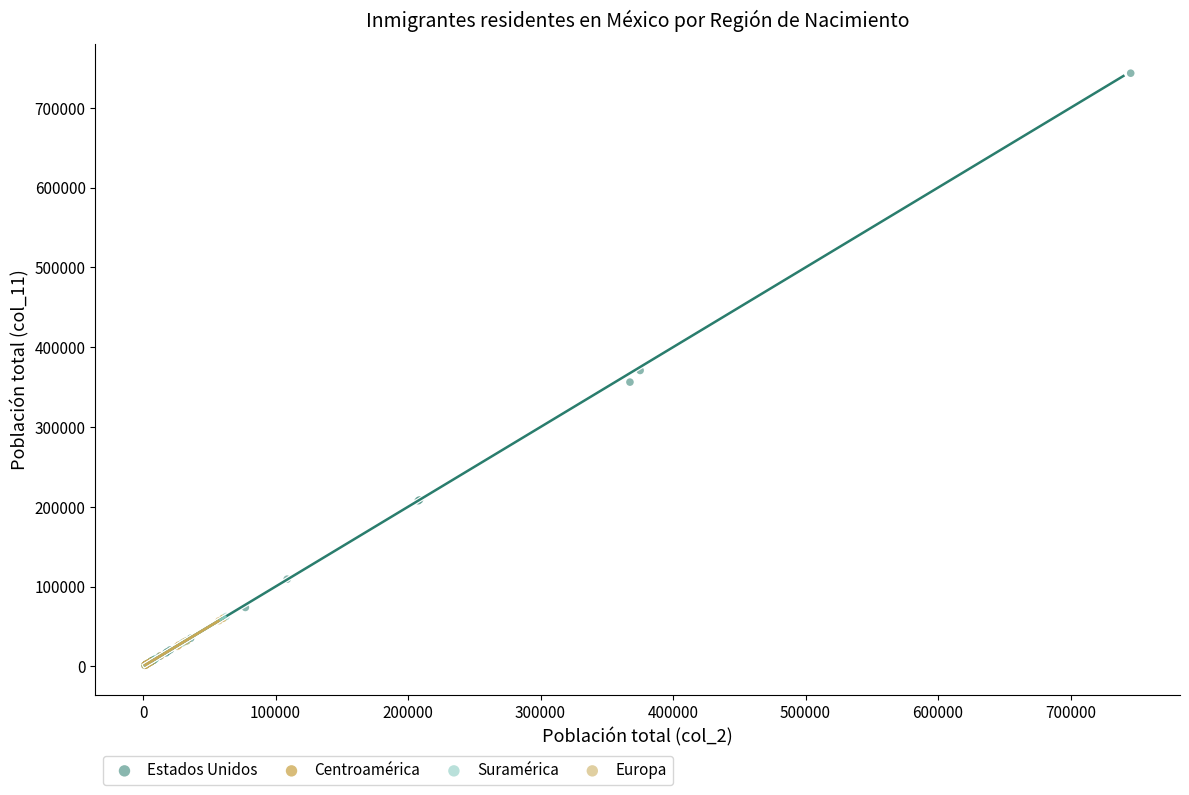

Which series has the widest spread of Y values?

Estados Unidos